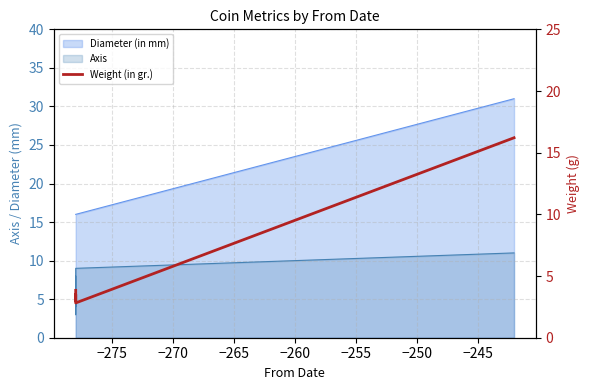

How many lines are shown in the chart?

1